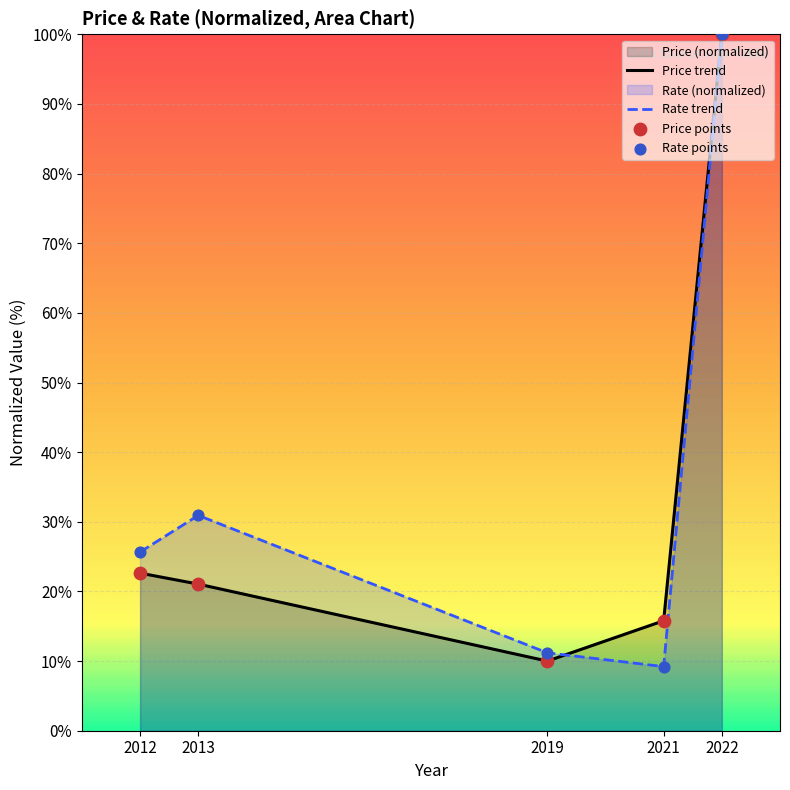

What is the total value across all series at 2022?

200.0